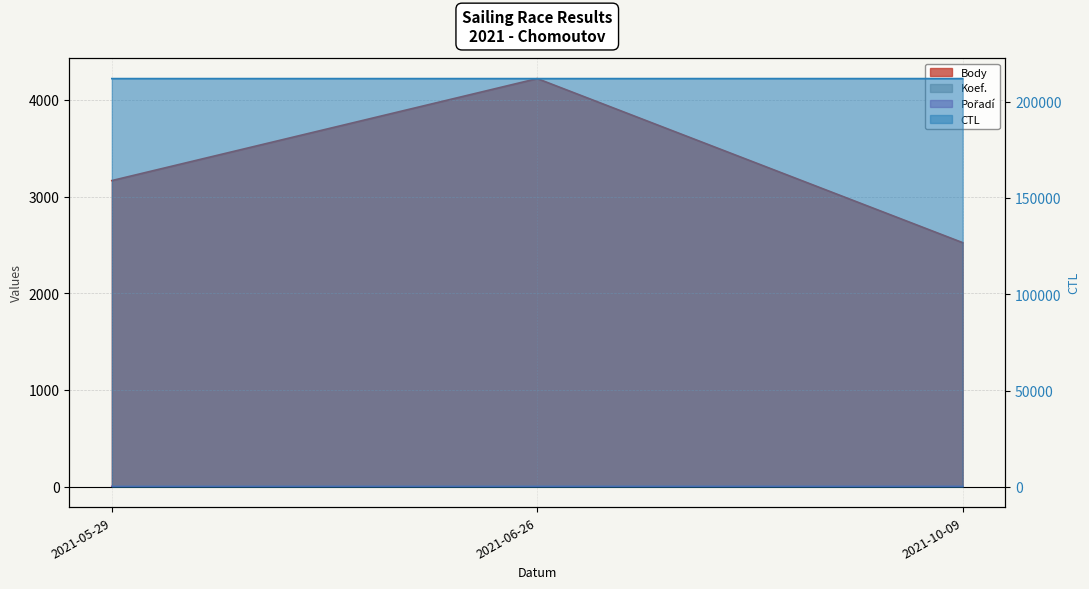

Count the Body values in the range 2524 to 4221.

3